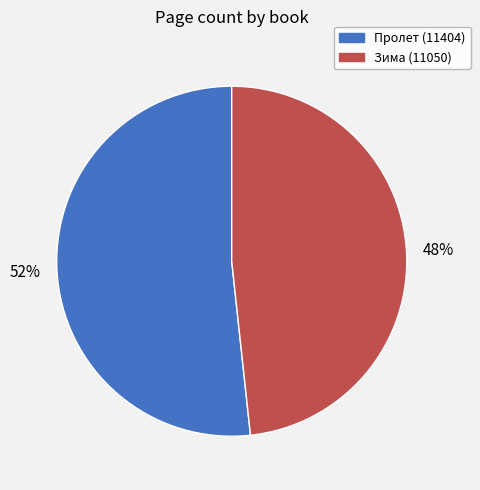

What is the largest slice in the pie chart?

Пролет (11404)